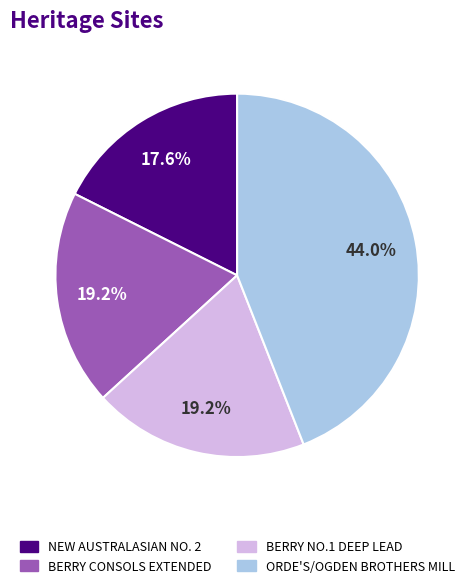

Does ORDE'S/OGDEN BROTHERS MILL represent more than half of the total?

No